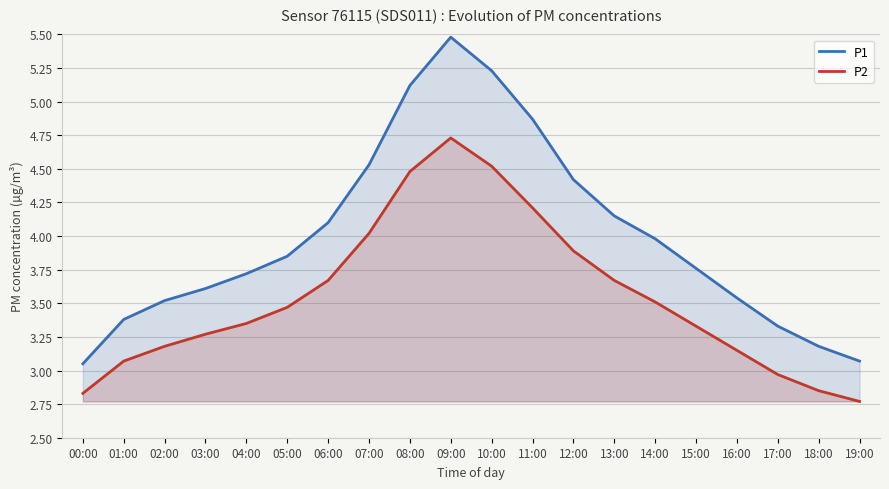

Does the chart display data point markers on the line(s)?

No